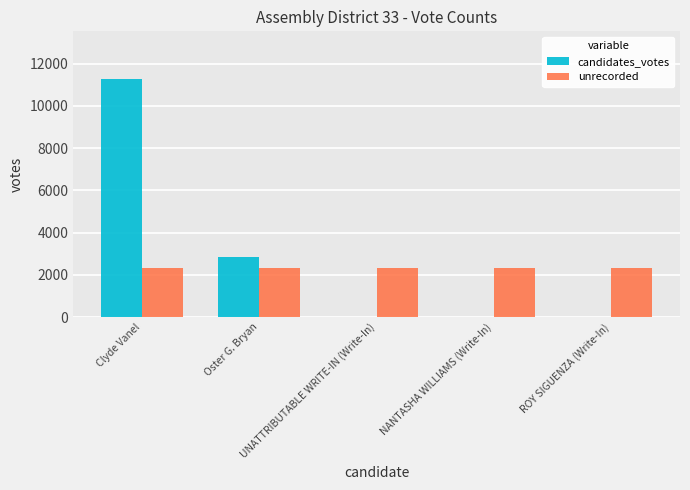

What is the sum of all candidates_votes values?

14141